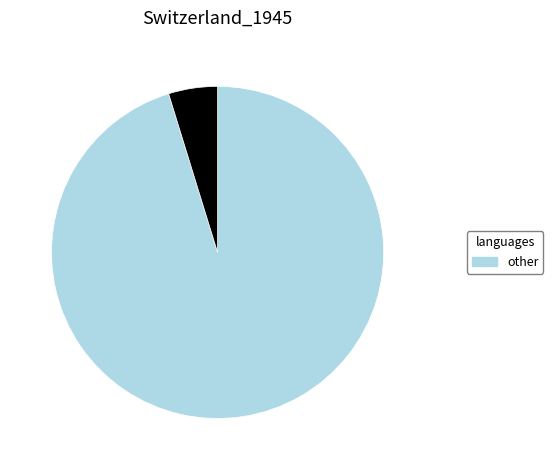

Is there a majority slice in this chart?

Yes